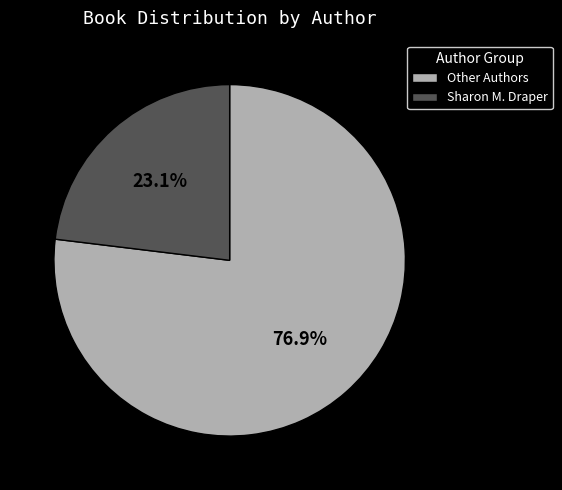

Which slice is the largest?

Other Authors